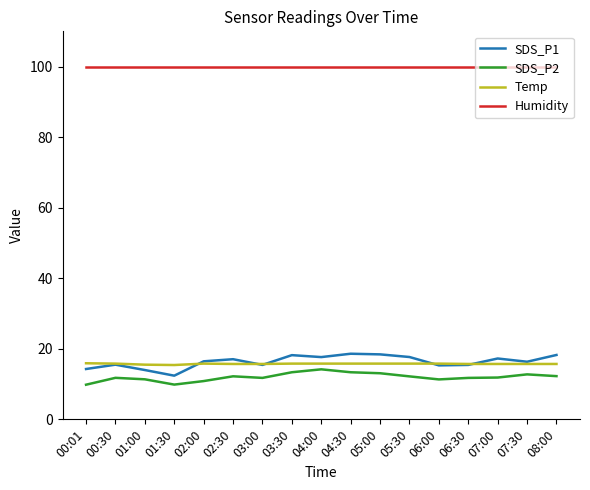

What position from the right is 02:00?

13